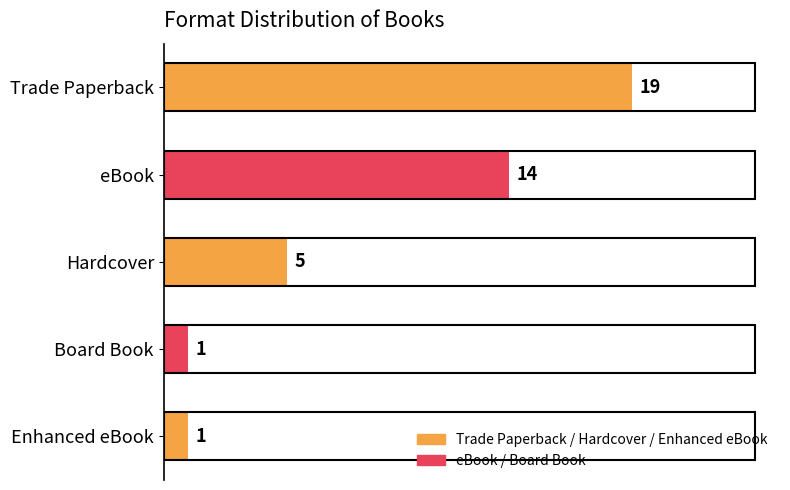

What is the greatest value displayed?

19